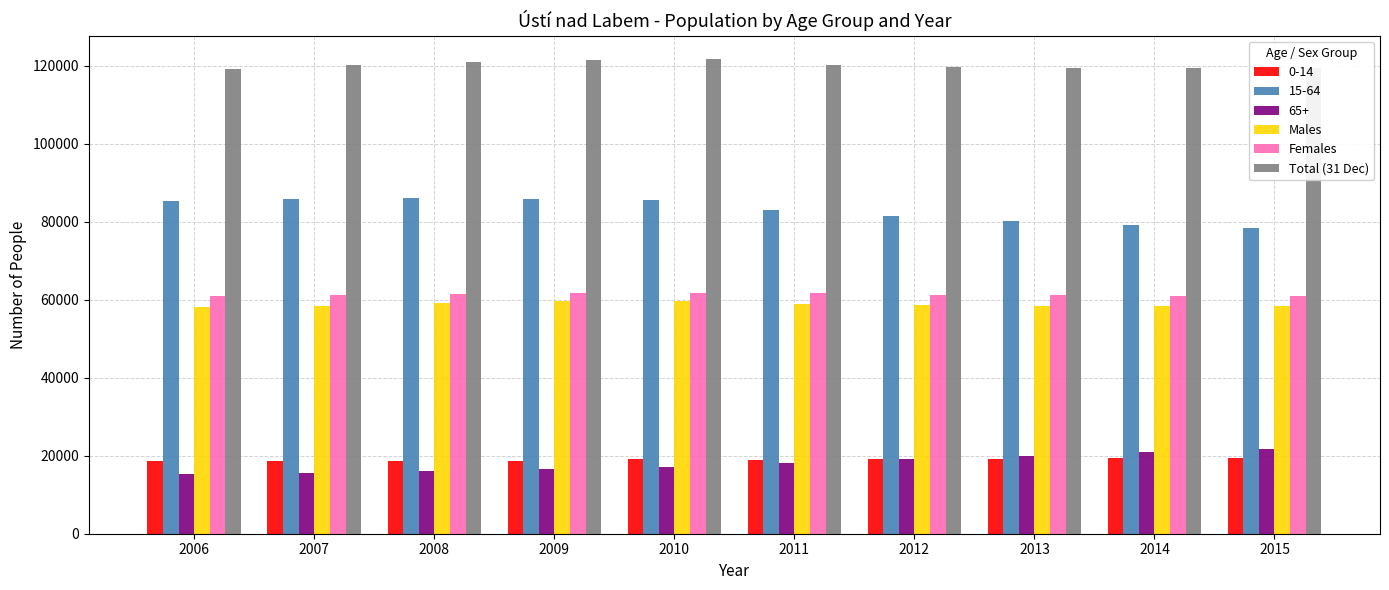

What is the difference between the highest and lowest values at 2006?

103938